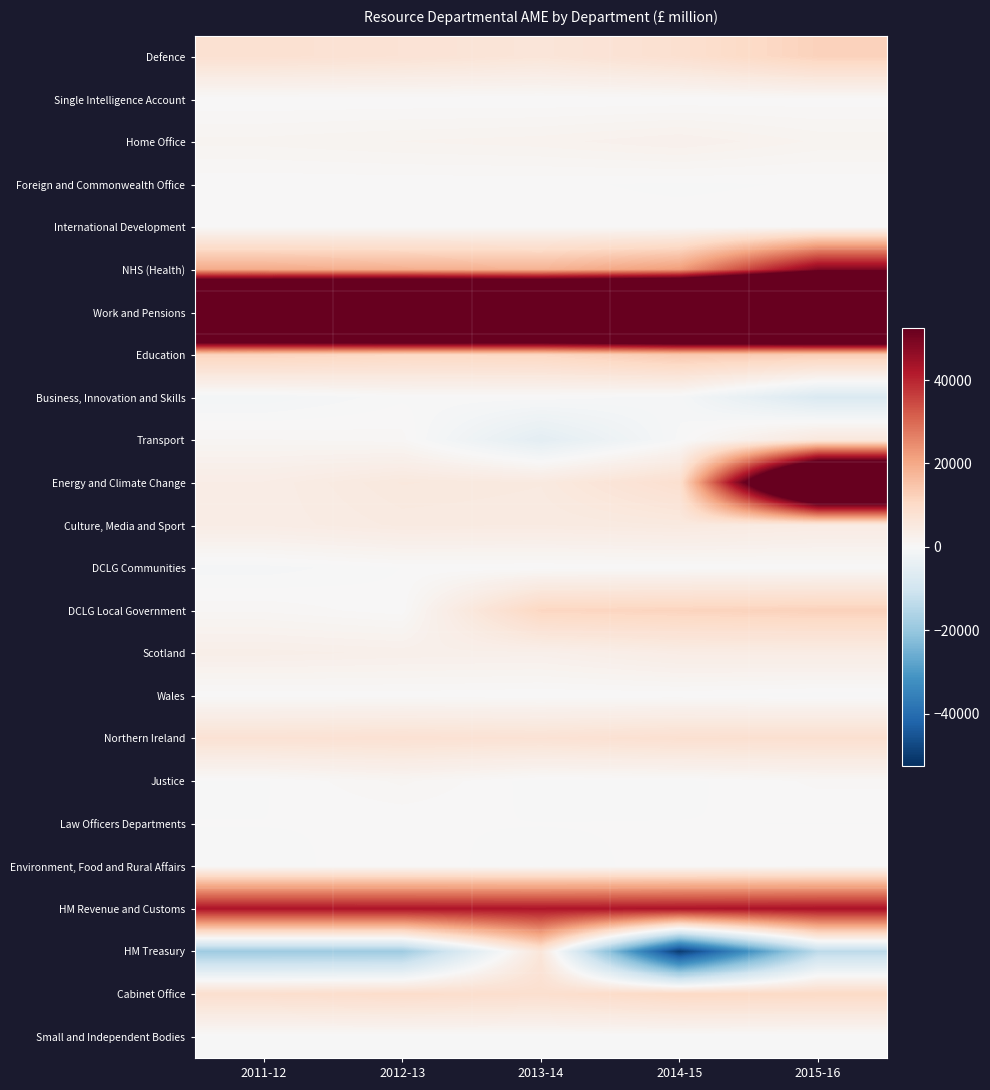

Count the number of categories in the chart.

5